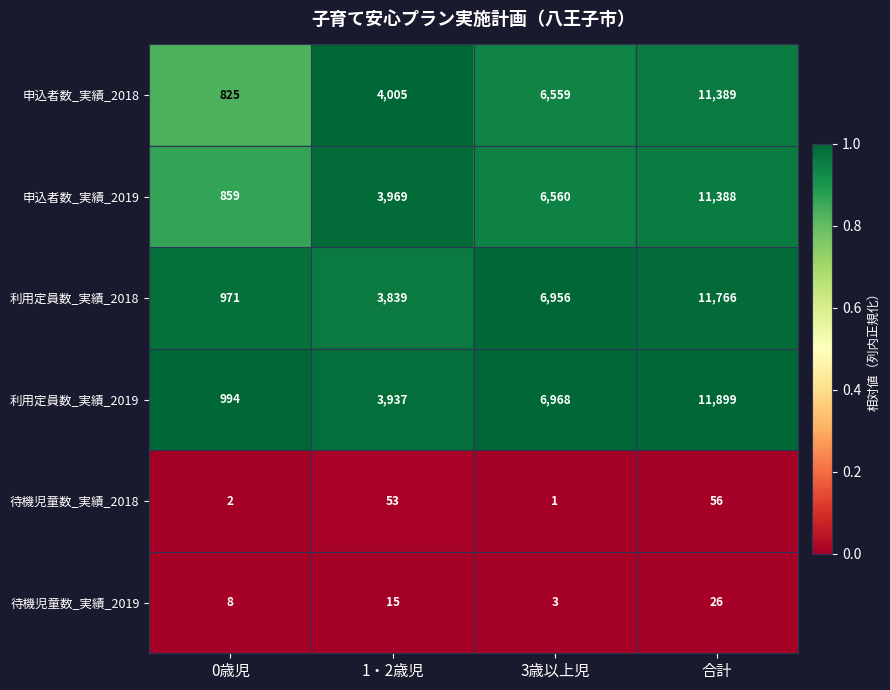

Reading right to left, what are all the values shown in this chart?

申込者数_実績_2018: 11389	6559	4005	825
申込者数_実績_2019: 11388	6560	3969	859
利用定員数_実績_2018: 11766	6956	3839	971
利用定員数_実績_2019: 11899	6968	3937	994
待機児童数_実績_2018: 56	1	53	2
待機児童数_実績_2019: 26	3	15	8